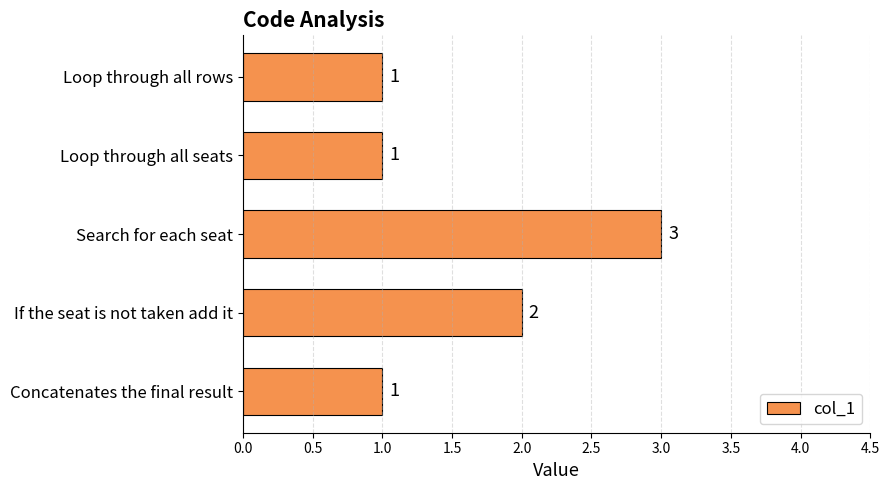

Count the number of categories in the chart.

5